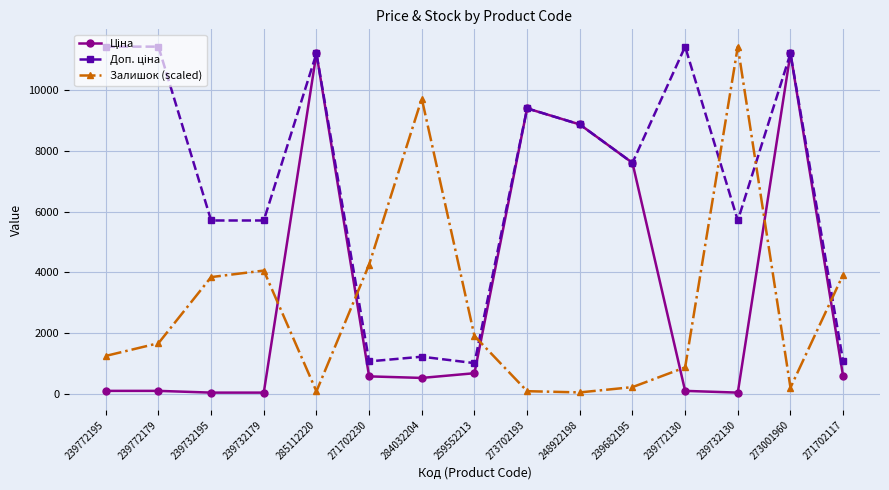

Does the chart display data point markers on the line(s)?

Yes